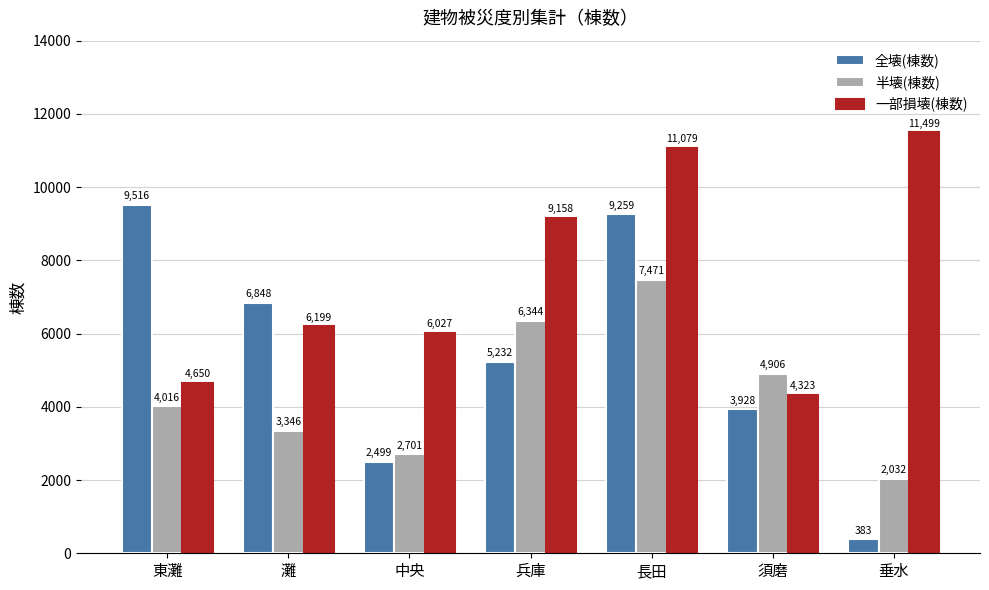

What is the average value of the 全壊(棟数) series?

5381